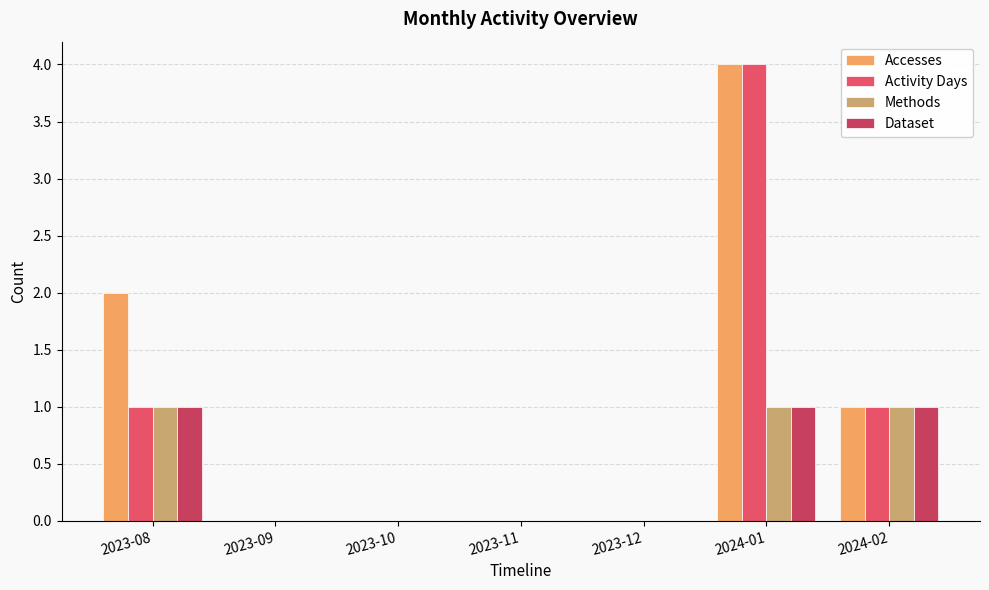

At which category is the sum across all series the highest?

2024-01